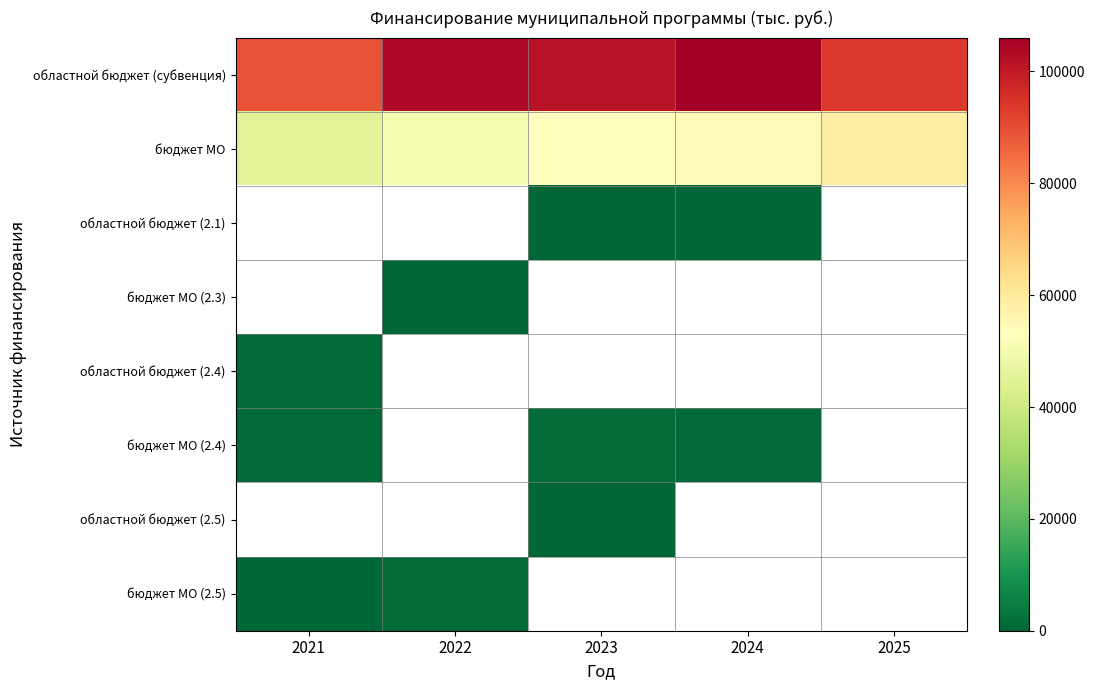

What is the total value across all series at 2021?

135750.2